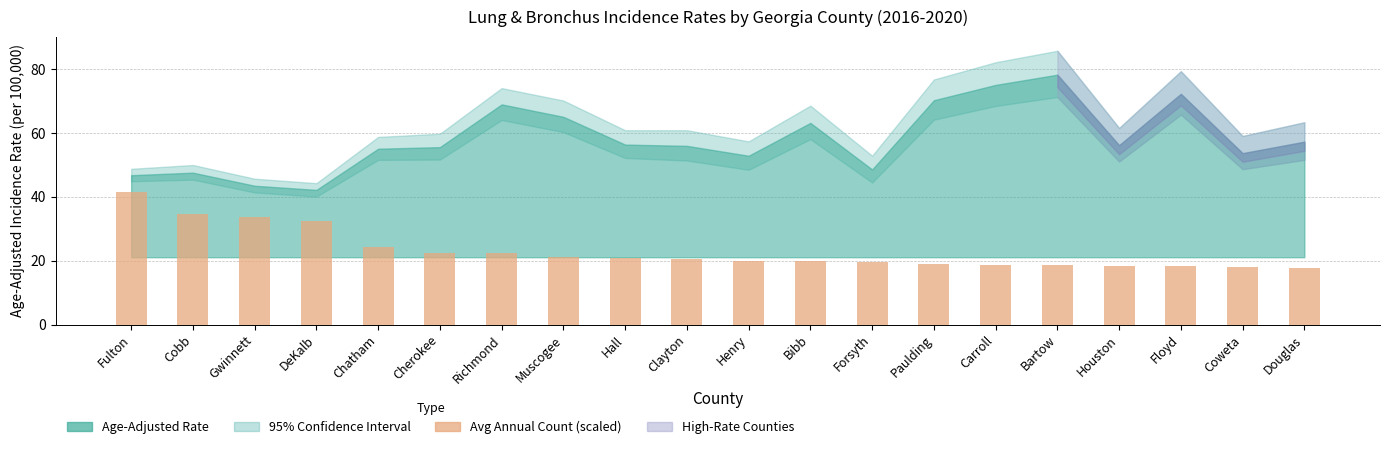

The chart shows a value of 18.6 at Bartow. True or false?

True